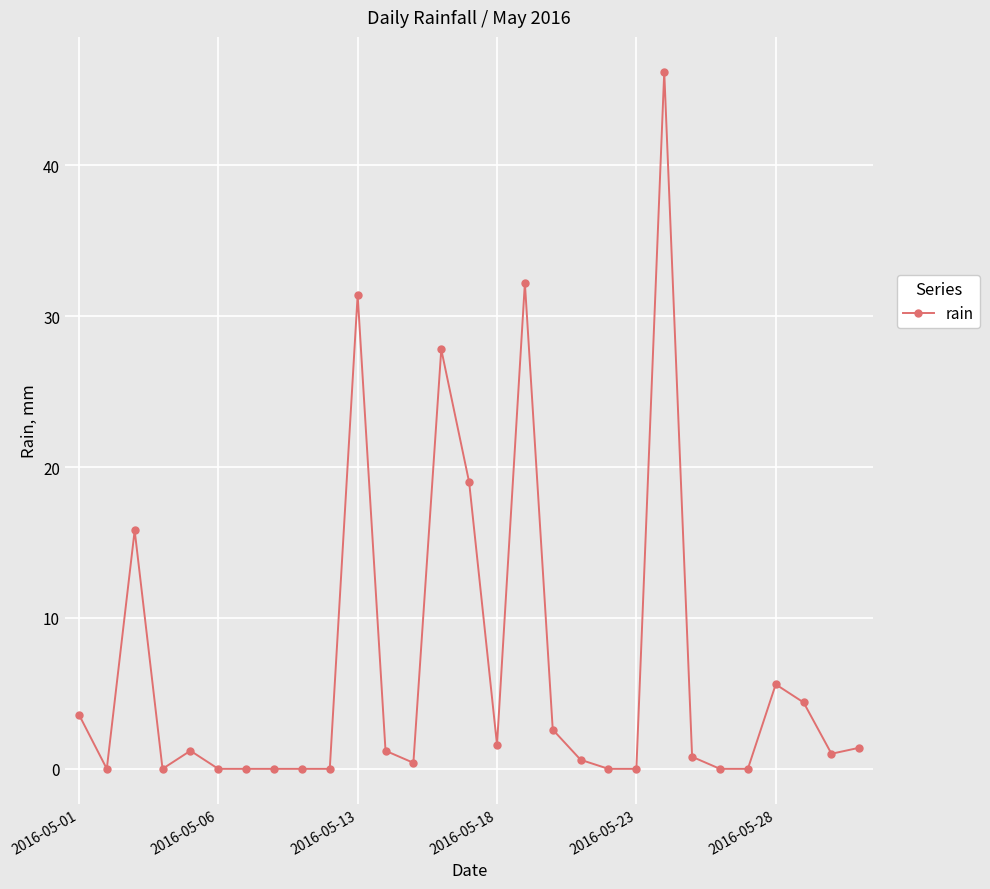

True or false: the data has more than 0 interior local peaks.

True